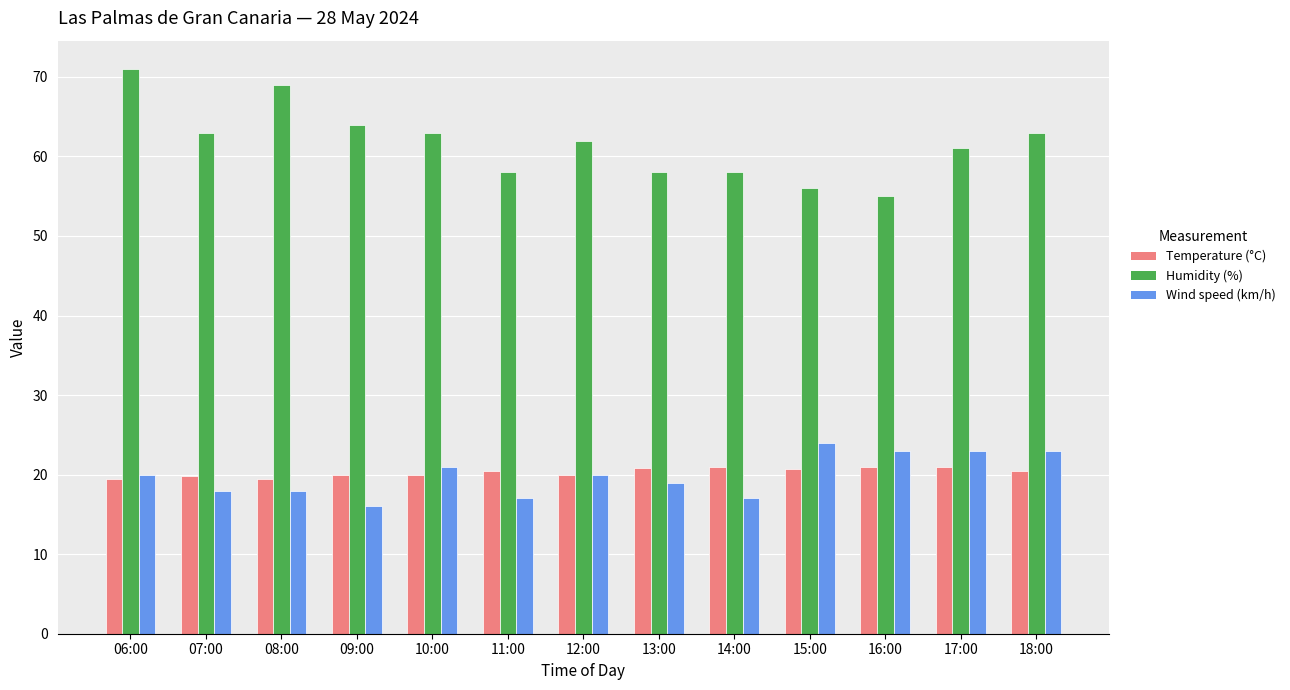

What is the sum of the Temperature (°C) values at 17:00 and 16:00?

41.9